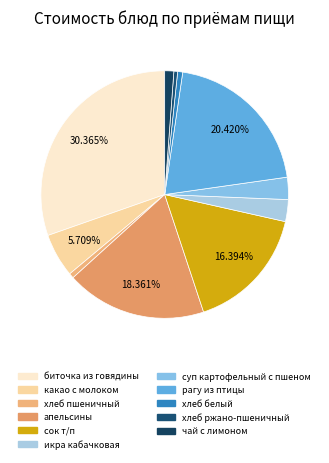

The апельсины slice represents 18% of the pie. True or false?

True